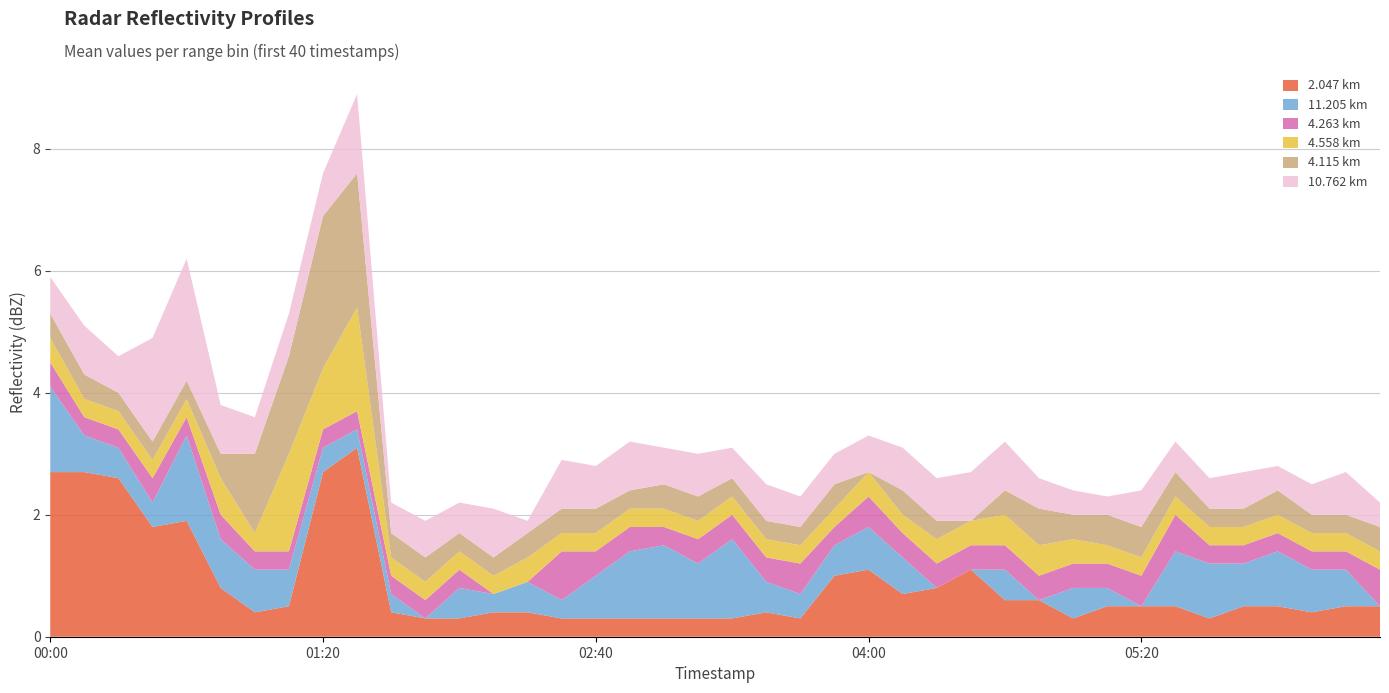

Reading left to right, transcribe all the data shown in this chart.

2.047: 2.7	2.7	2.6	1.8	1.9	0.8	0.4	0.5	2.7	3.1	0.4	0.3	0.3	0.4	0.4	0.3	0.3	0.3	0.3	0.3	0.3	0.4	0.3	1.0	1.1	0.7	0.8	1.1	0.6	0.6	0.3	0.5	0.5	0.5	0.3	0.5	0.5	0.4	0.5	0.5
11.205: 1.4	0.6	0.5	0.4	1.4	0.8	0.7	0.6	0.4	0.3	0.3	0.0	0.5	0.3	0.5	0.3	0.7	1.1	1.2	0.9	1.3	0.5	0.4	0.5	0.7	0.6	0.0	0.0	0.5	0.0	0.5	0.3	0.0	0.9	0.9	0.7	0.9	0.7	0.6	0.0
4.263: 0.4	0.3	0.3	0.4	0.3	0.4	0.3	0.3	0.3	0.3	0.3	0.3	0.3	0.0	0.0	0.8	0.4	0.4	0.3	0.4	0.4	0.4	0.5	0.3	0.5	0.4	0.4	0.4	0.4	0.4	0.4	0.4	0.5	0.6	0.3	0.3	0.3	0.3	0.3	0.6
4.558: 0.4	0.3	0.3	0.3	0.3	0.6	0.3	1.6	1.0	1.7	0.3	0.3	0.3	0.3	0.4	0.3	0.3	0.3	0.3	0.3	0.3	0.3	0.3	0.3	0.4	0.3	0.4	0.4	0.5	0.5	0.4	0.3	0.3	0.3	0.3	0.3	0.3	0.3	0.3	0.3
4.115: 0.4	0.4	0.3	0.3	0.3	0.4	1.3	1.6	2.5	2.2	0.4	0.4	0.3	0.3	0.4	0.4	0.4	0.3	0.4	0.4	0.3	0.3	0.3	0.4	0.0	0.4	0.3	0.0	0.4	0.6	0.4	0.5	0.5	0.4	0.3	0.3	0.4	0.3	0.3	0.4
10.762: 0.6	0.8	0.6	1.7	2.0	0.8	0.6	0.7	0.7	1.3	0.5	0.6	0.5	0.8	0.2	0.8	0.7	0.8	0.6	0.7	0.5	0.6	0.5	0.5	0.6	0.7	0.7	0.8	0.8	0.5	0.4	0.3	0.6	0.5	0.5	0.6	0.4	0.5	0.7	0.4